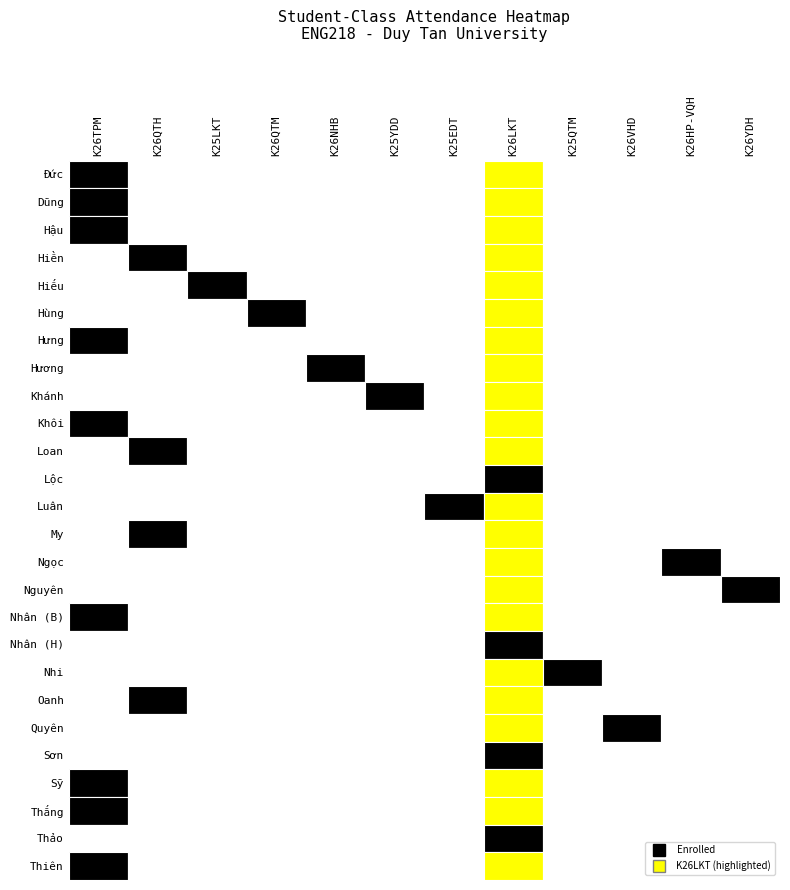

How many values in Khôi are above zero?

1